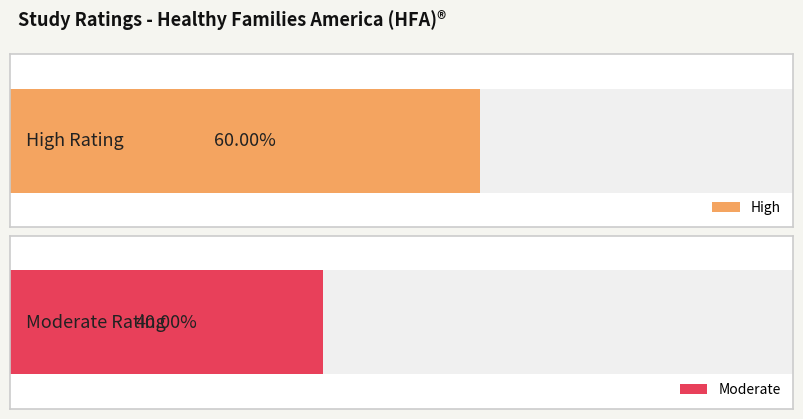

Rank the series by their average value, from lowest to highest.

Moderate, High